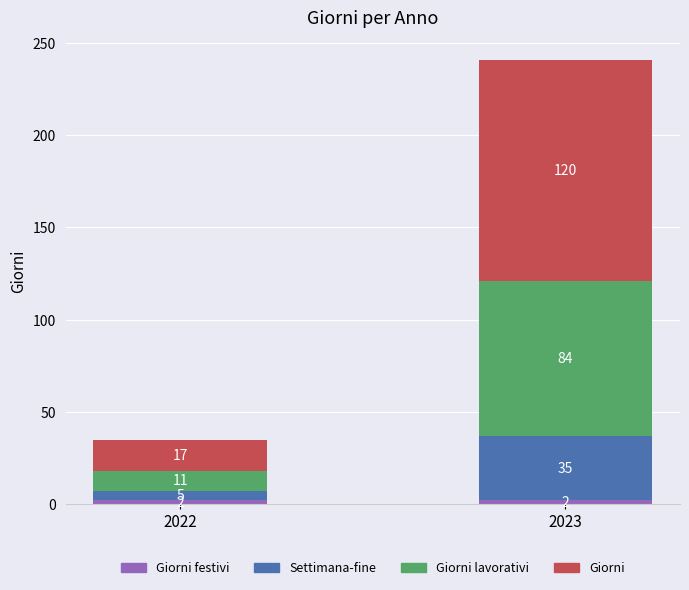

How many series are shown in this chart?

4